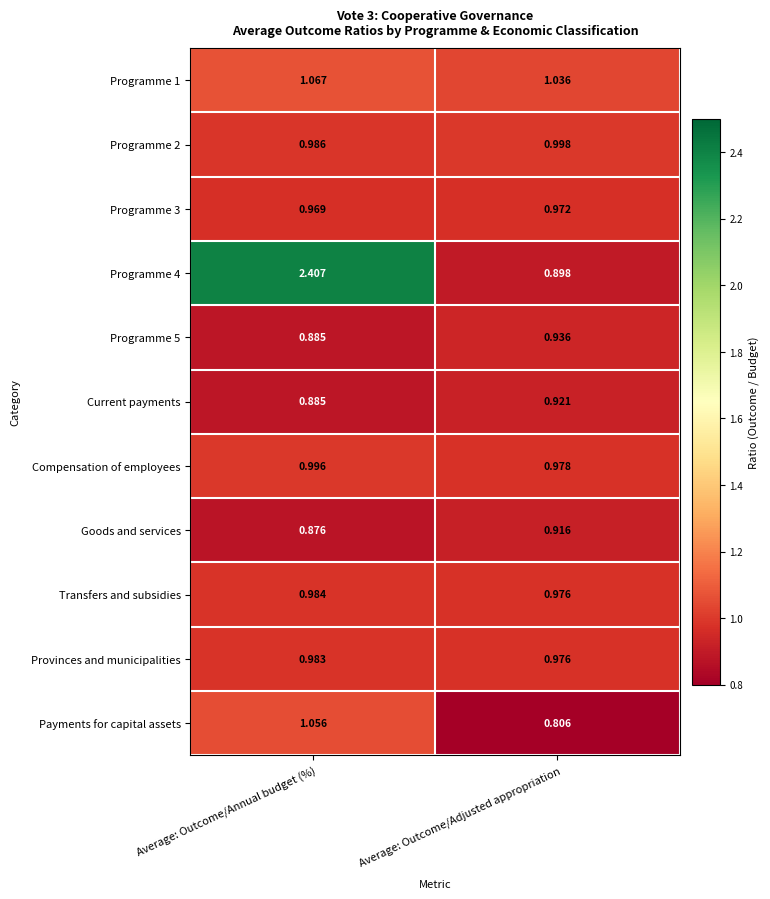

At how many categories does at least one series exceed 1?

2